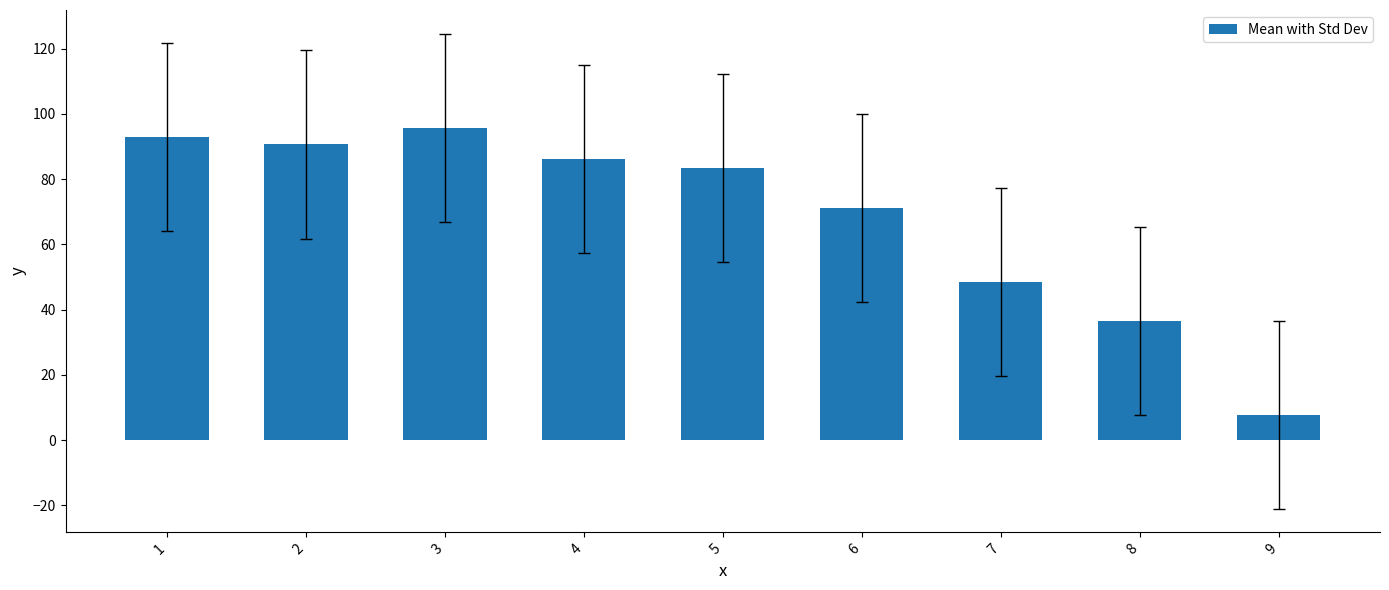

What is the difference between the maximum and minimum values?

88.0